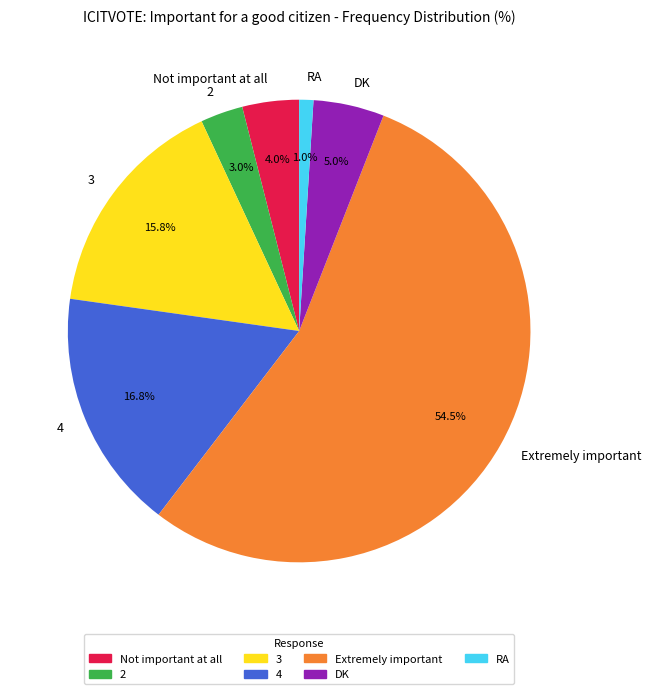

What percentage is the 3 slice, to the nearest percent?

16%